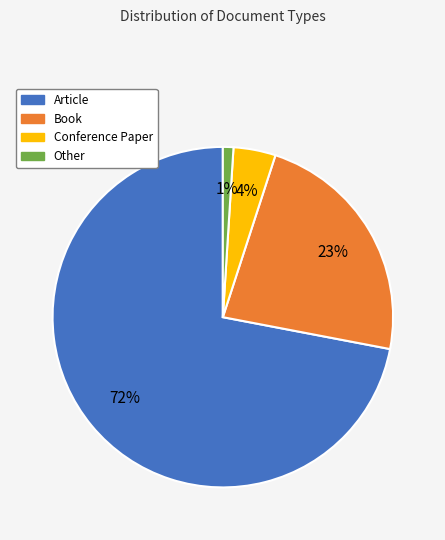

True or false: Article accounts for 78% of the total.

False